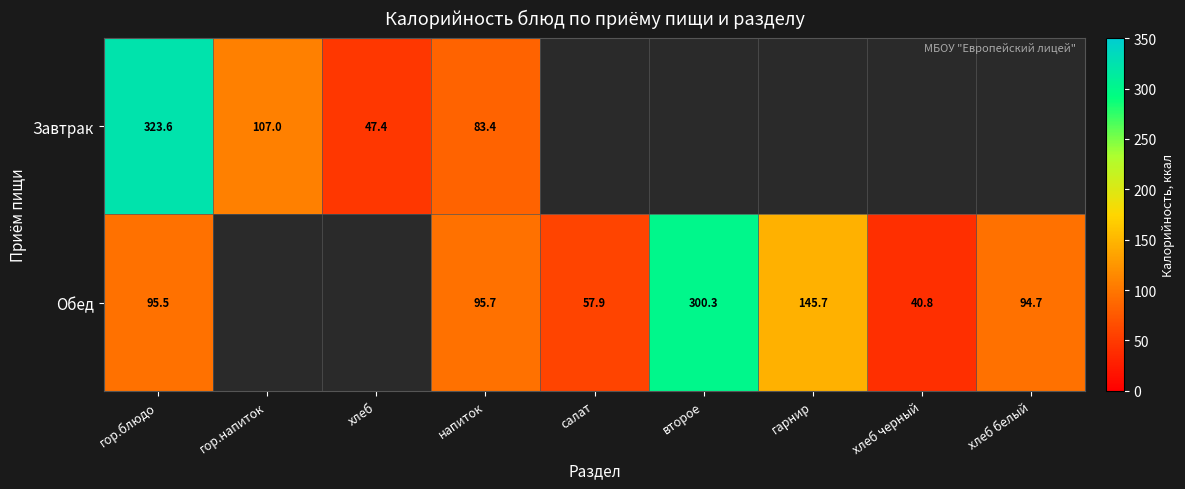

True or false: Обед has a value of 57.9 at салат.

True